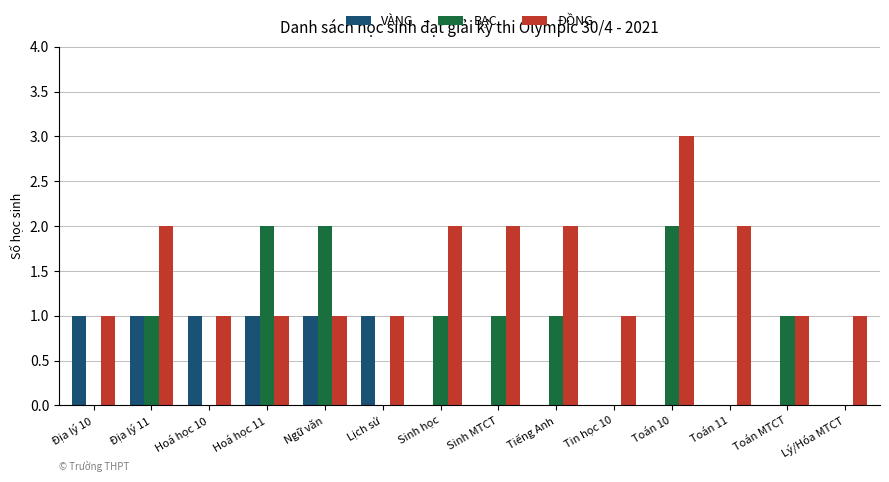

What are all the series names shown in the legend?

VÀNG, BẠC, ĐỒNG